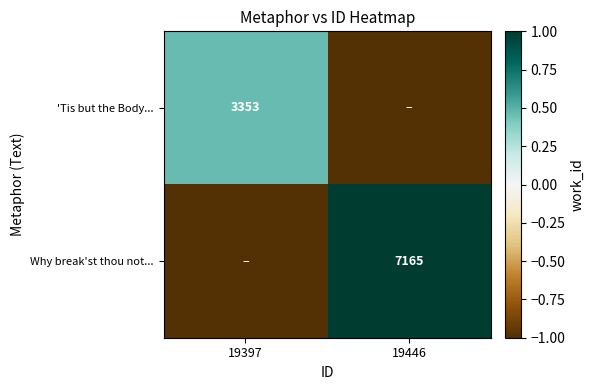

The 'Tis but the Body... series shows 4807 at 19397. True or false?

False